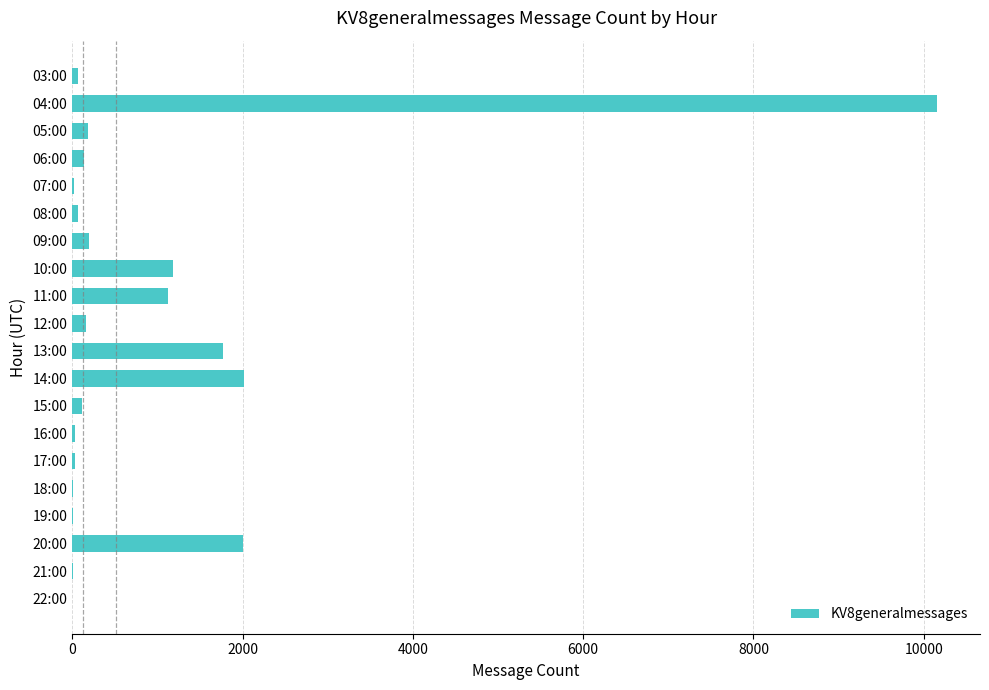

What is the maximum value shown in the chart?

10153